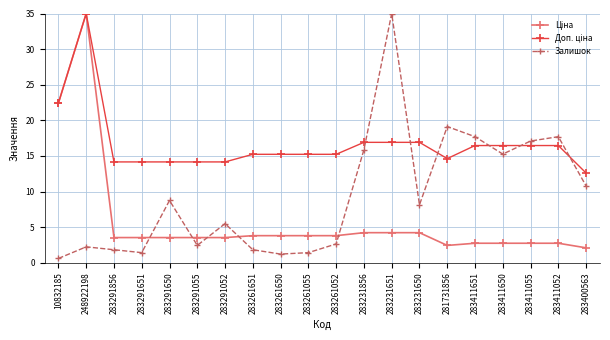

Is it true that Залишок equals 11.8 at 283411651?

False